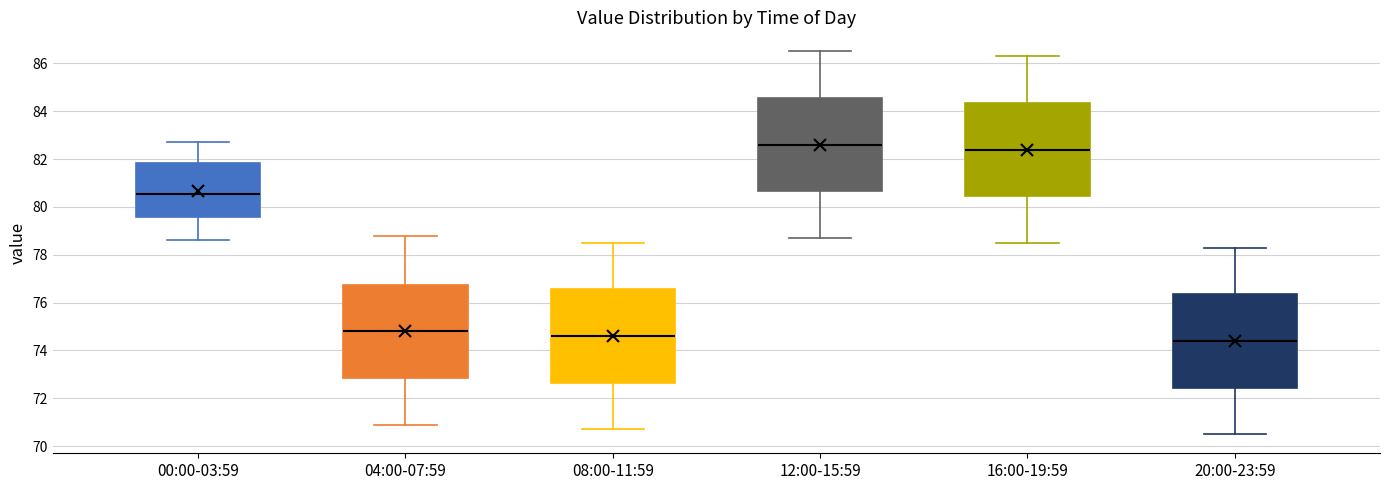

Where is the lower edge of the box for 16:00-19:59 on the y-axis? The values are not printed on the chart, so give them approximately, as read against the axis.

80.4